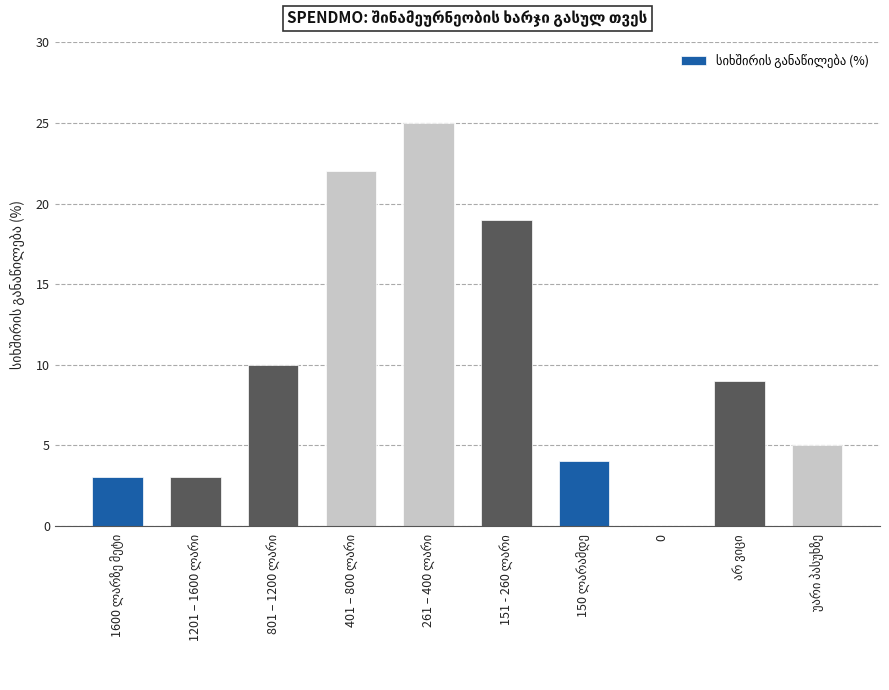

What is the maximum value shown in the chart?

25